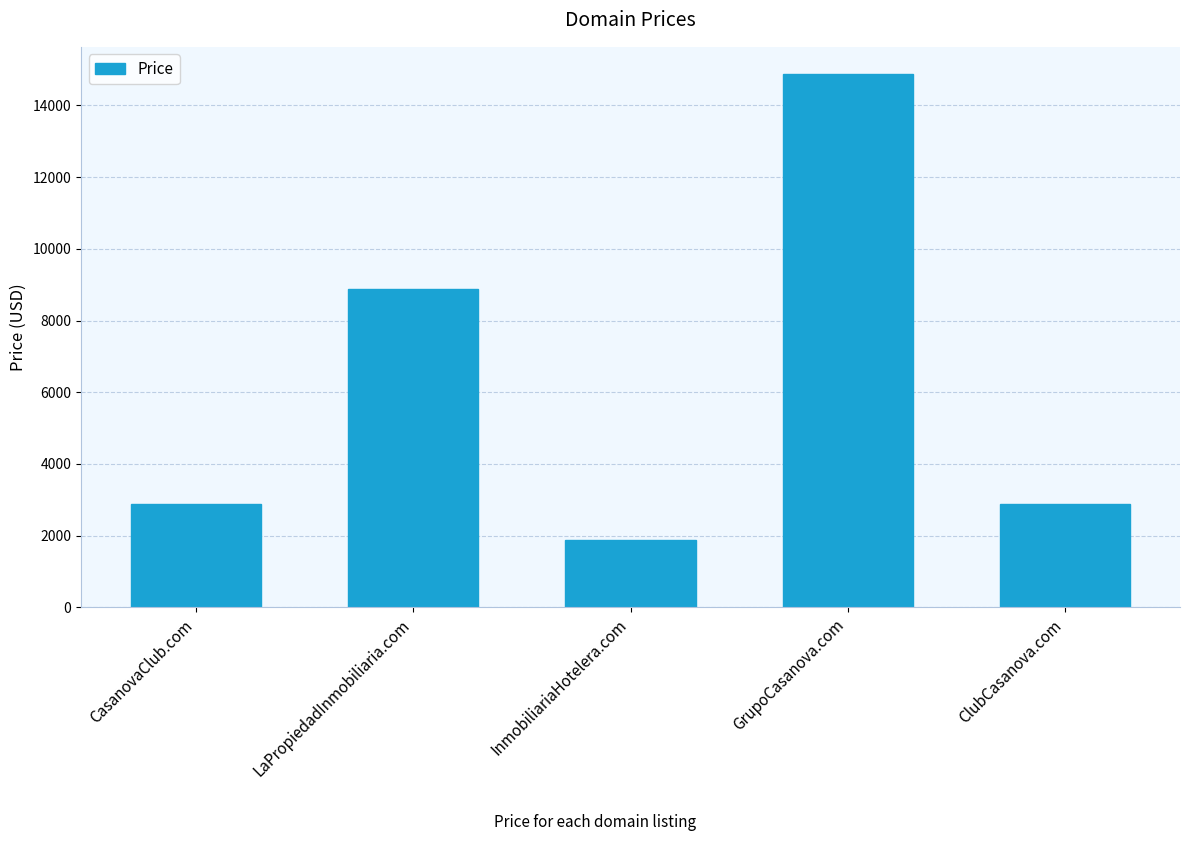

At which label is the value closest to 8388?

LaPropiedadInmobiliaria.com